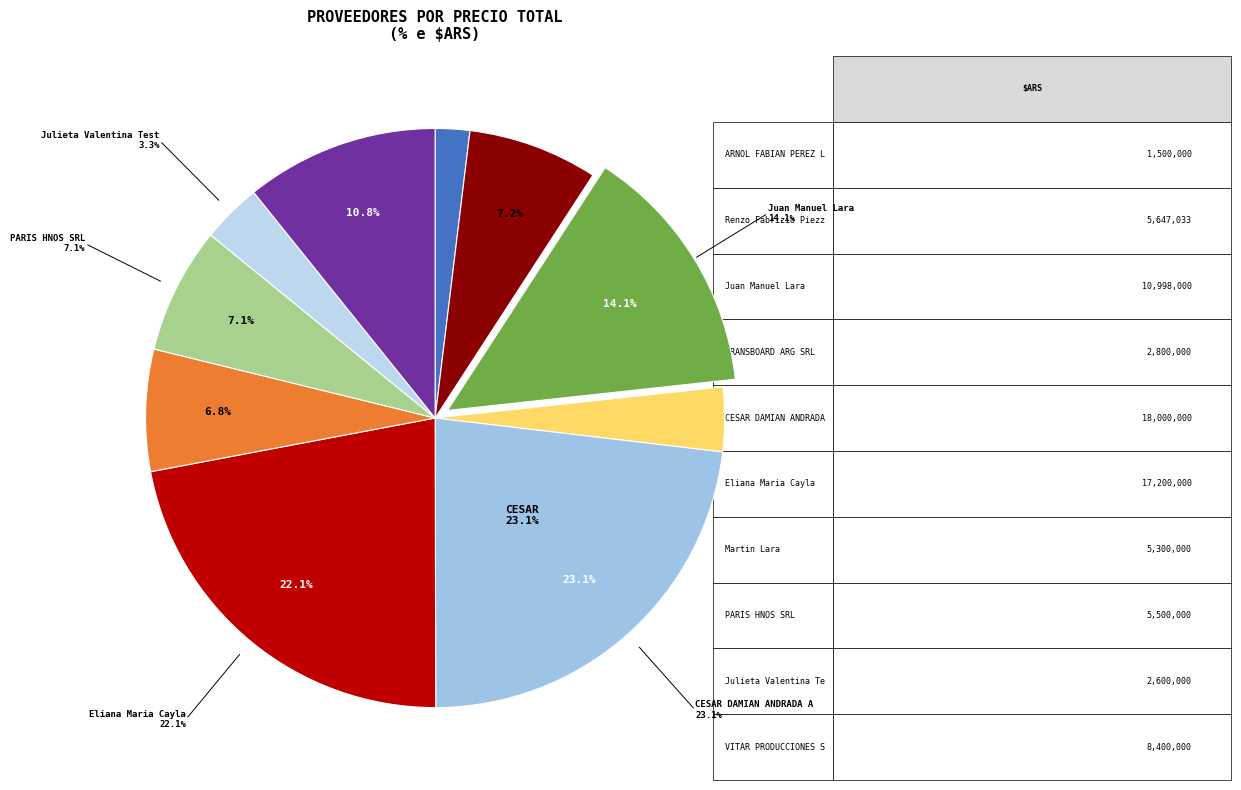

Rank the categories by value from highest to lowest.

CESAR DAMIAN ANDRADA ALARCON, Eliana Maria Cayla, Juan Manuel Lara, VITAR PRODUCCIONES SRL, Renzo Fabrizio Piezzi, PARIS HNOS SRL, Martin Lara, TRANSBOARD ARG SRL, Julieta Valentina Testa Quiroga, ARNOL FABIAN PEREZ LOZANO